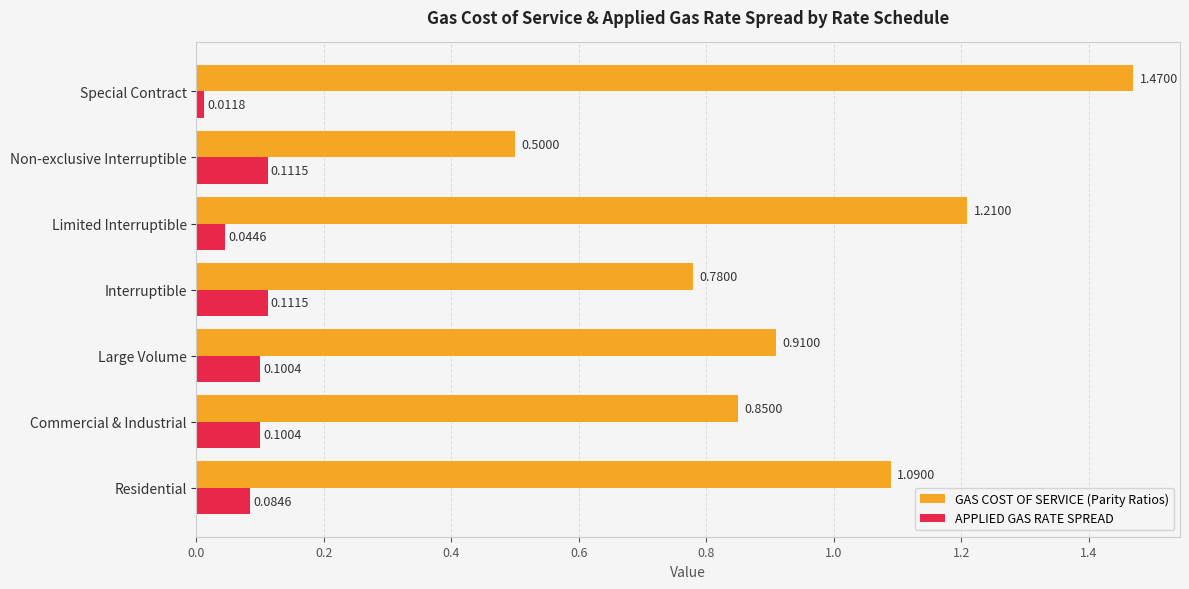

Which series changed the most between Large Volume and Limited Interruptible?

GAS COST OF SERVICE (Parity Ratios)